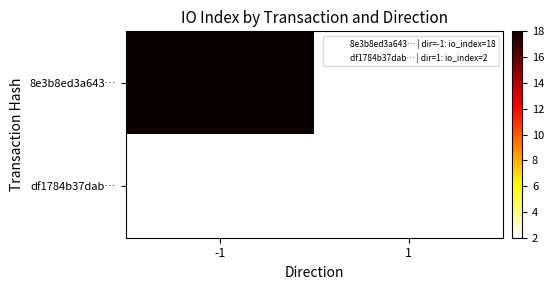

List the labels in order of df1784b37dab… value, smallest first.

-1, 1